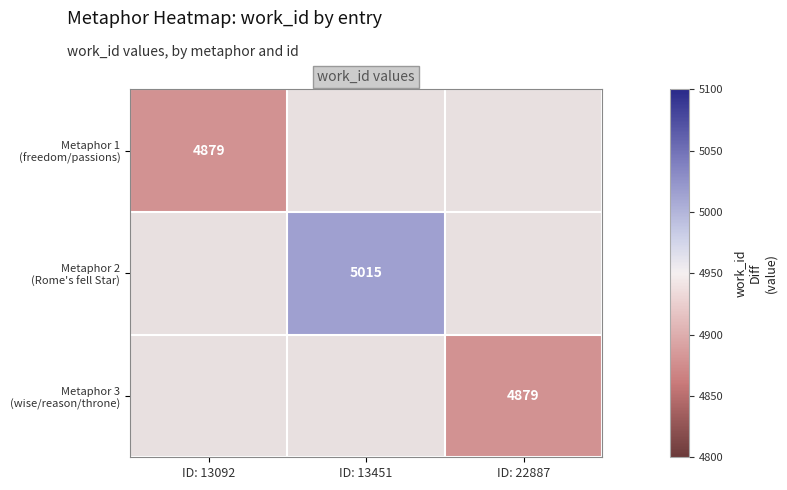

The Metaphor 1 (freedom/passions) series shows 2904 at ID: 13451. True or false?

False